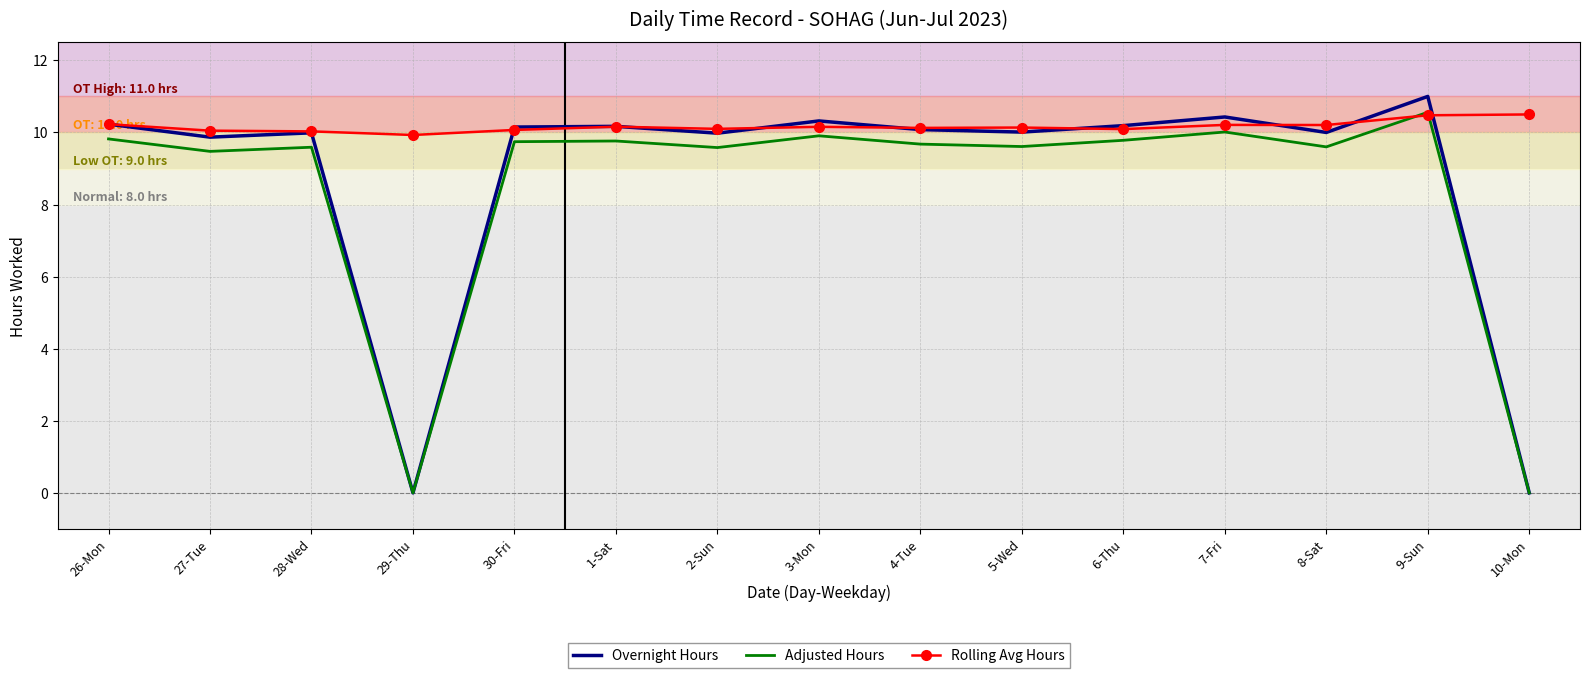

Is the value of Rolling Avg Hours at 5-Wed greater than the value of Overnight Hours at 28-Wed?

Yes